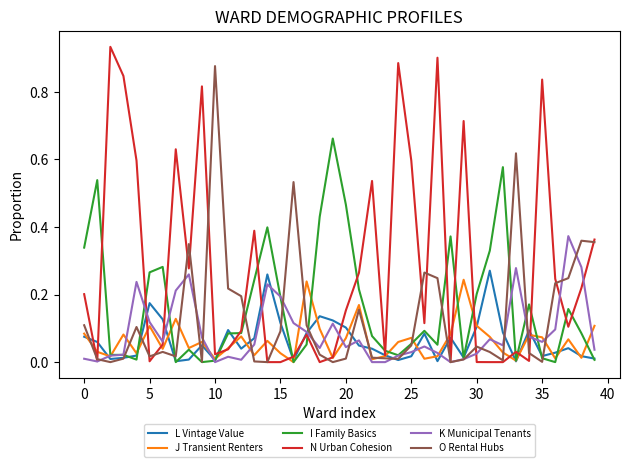

At how many categories does at least one series exceed 0?

40